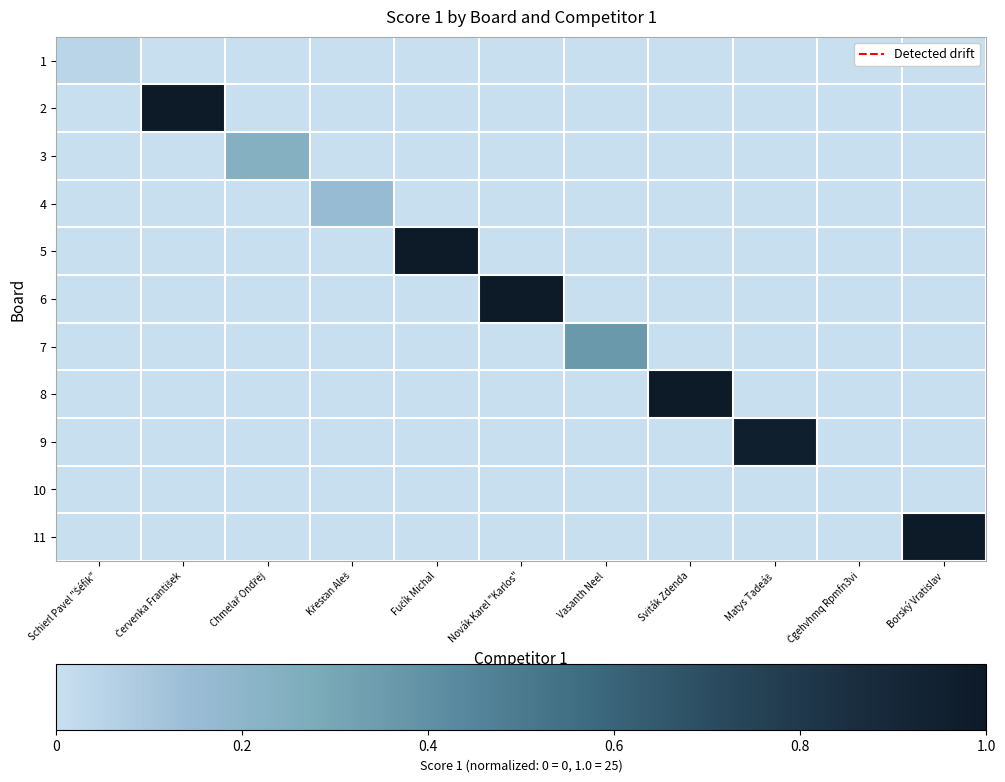

Rank the series at Matys Tadeáš from highest to lowest value.

9, 1, 2, 3, 4, 5, 6, 7, 8, 10, 11